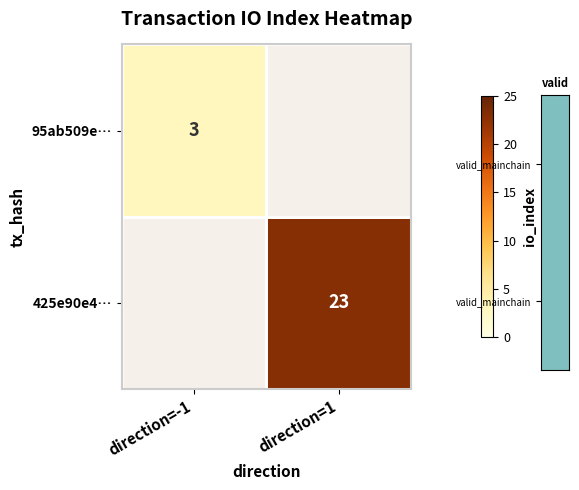

Is the value of 425e90e4… at direction=1 greater than the value of 95ab509e… at direction=-1?

Yes